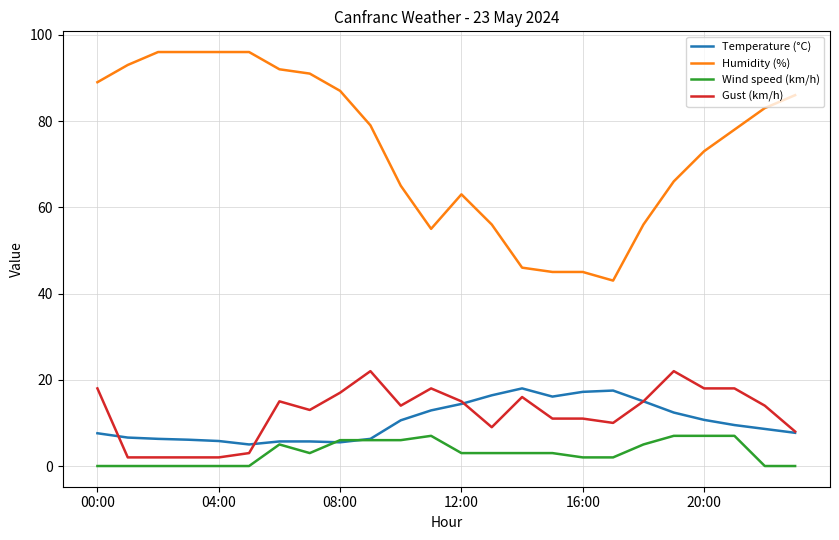

What is the maximum value for Wind speed (km/h)?

7.0